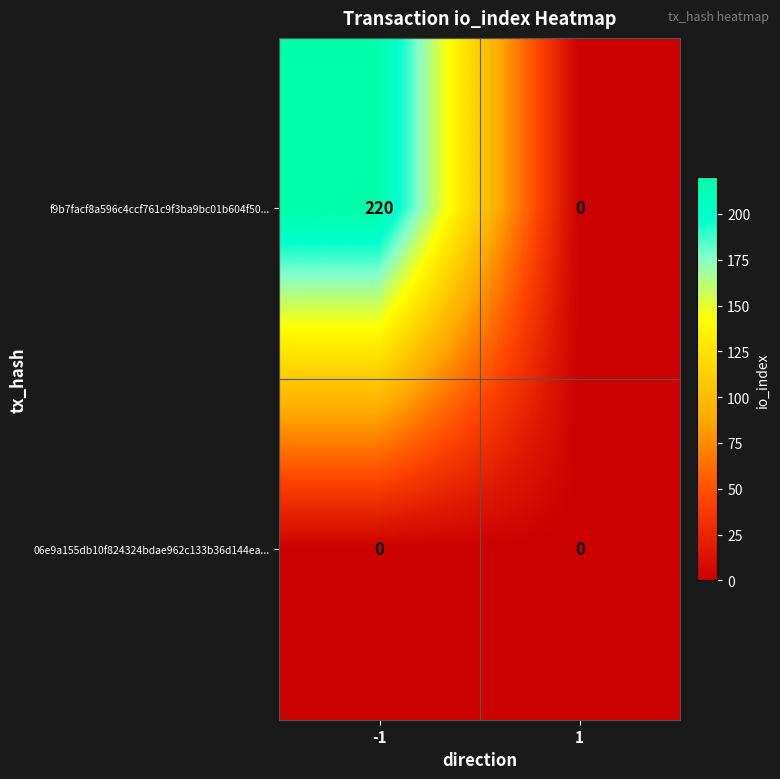

Reading left to right, extract all data points from this chart.

f9b7facf8a596c4ccf761c9f3ba9bc01b604f50...: 220	0
06e9a155db10f824324bdae962c133b36d144ea...: 0	0